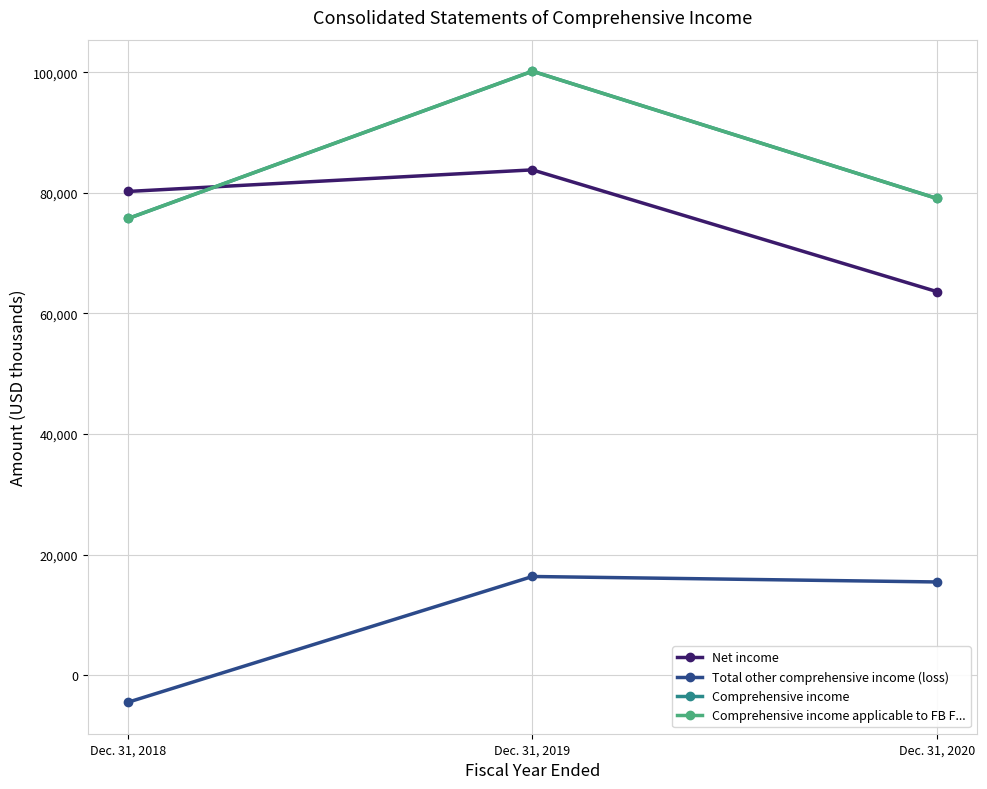

Which category has the highest value across all series?

Dec. 31, 2019